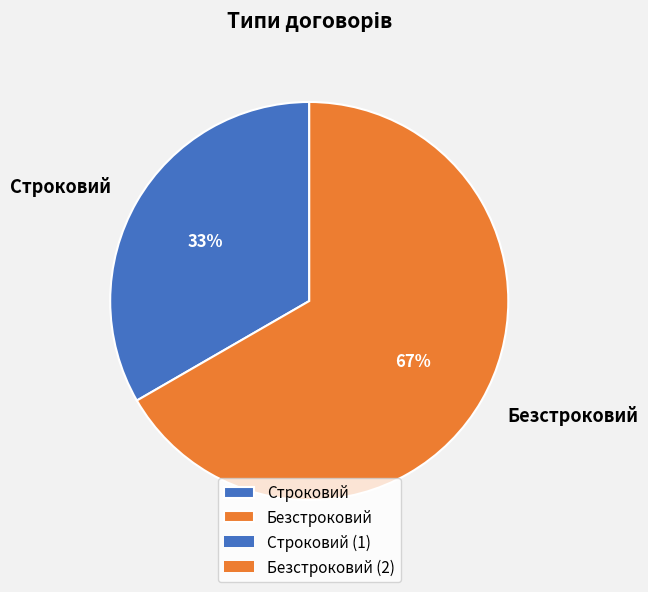

Which slice is the smallest?

Строковий